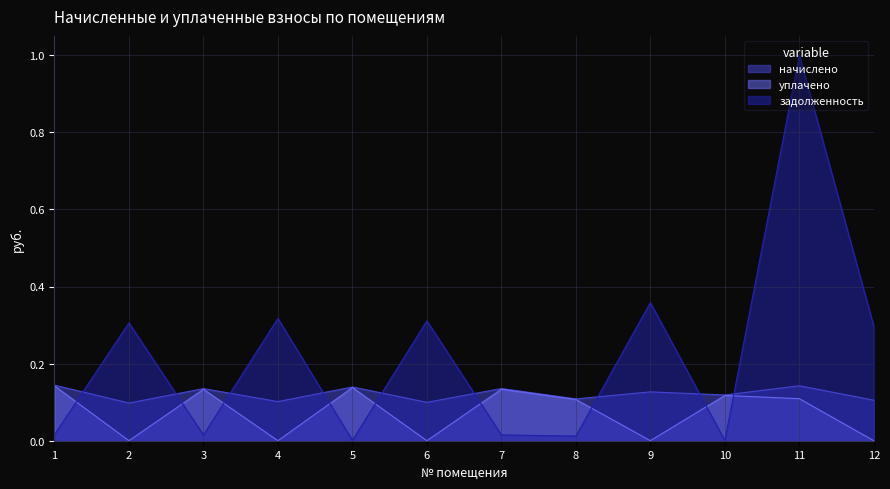

What is the greatest value displayed?

1.0